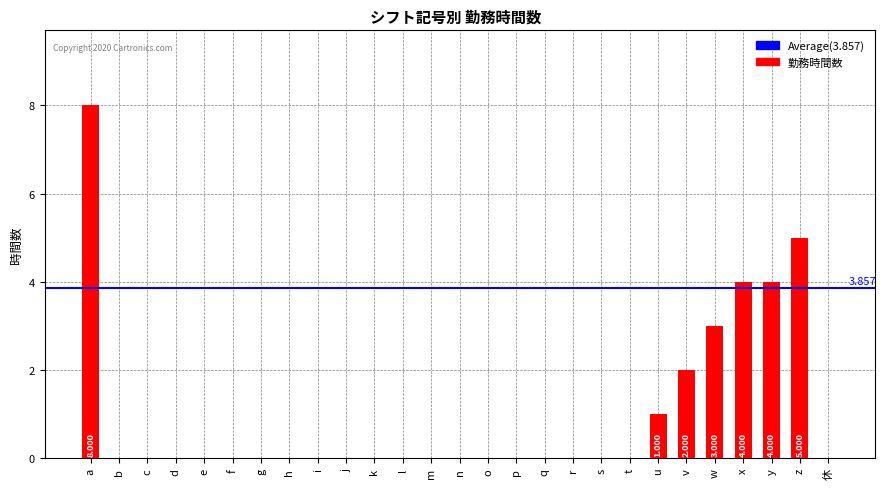

What is the change in value from c to v?

+2